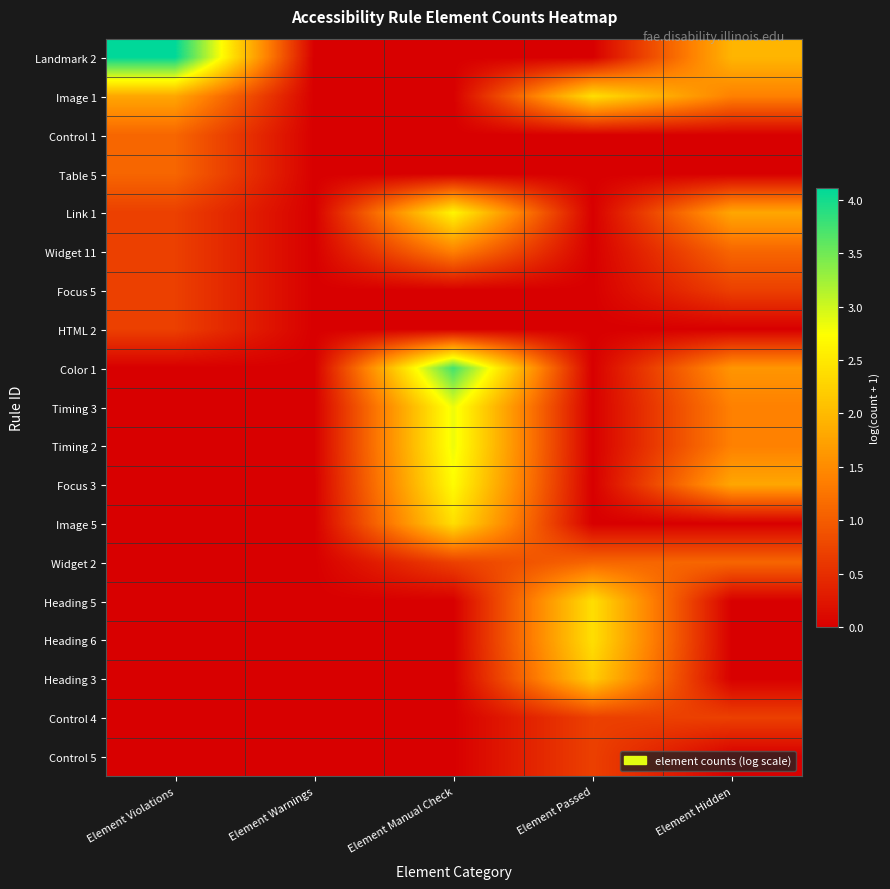

Between Element Warnings and Element Manual Check, which series saw the biggest shift?

Color 1